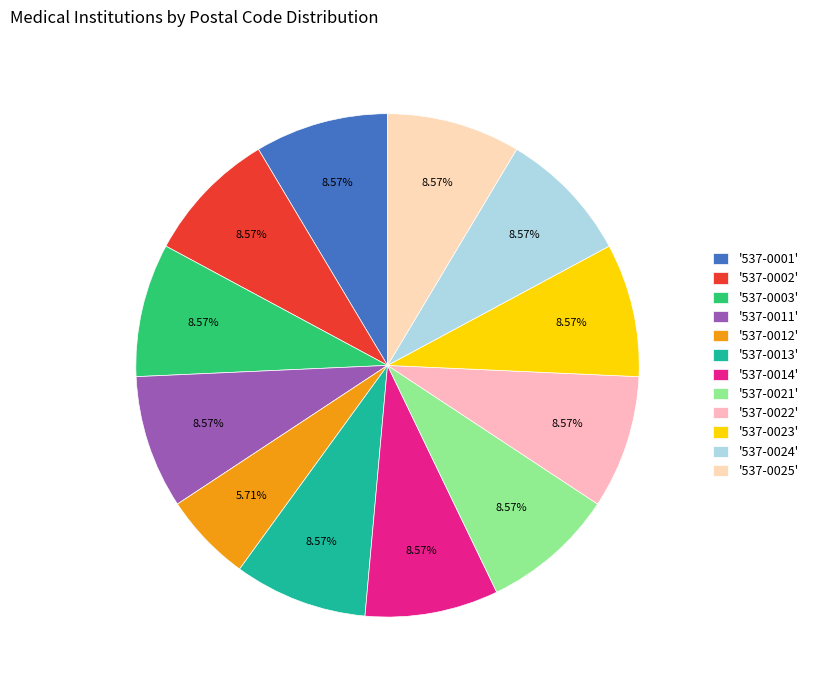

Count the number of slices in the pie.

12